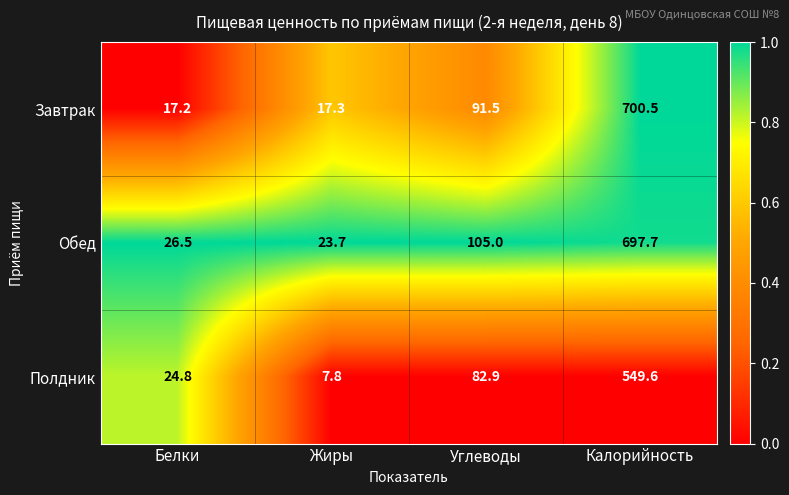

Rank the series by their maximum value, from highest to lowest.

Завтрак, Обед, Полдник